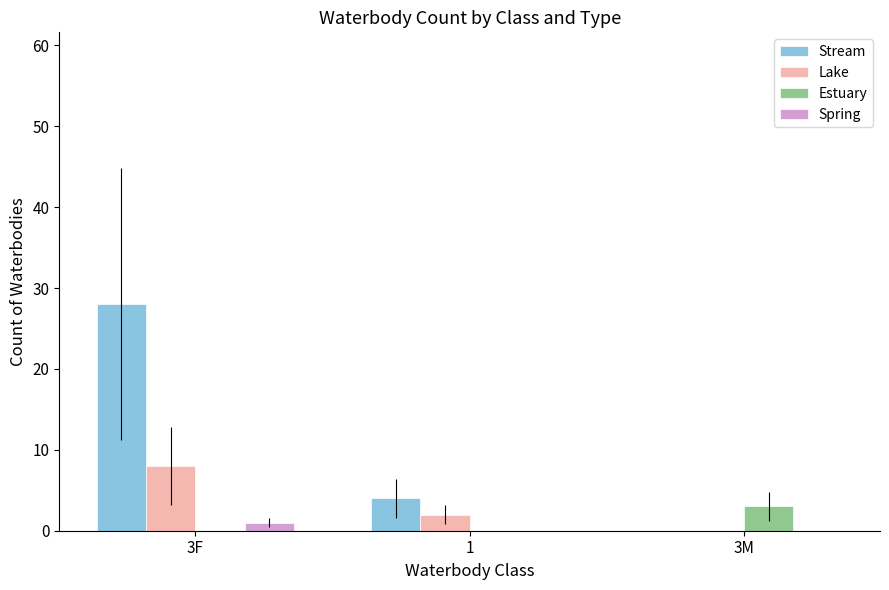

Which series changed the most between 3F and 3M?

Stream